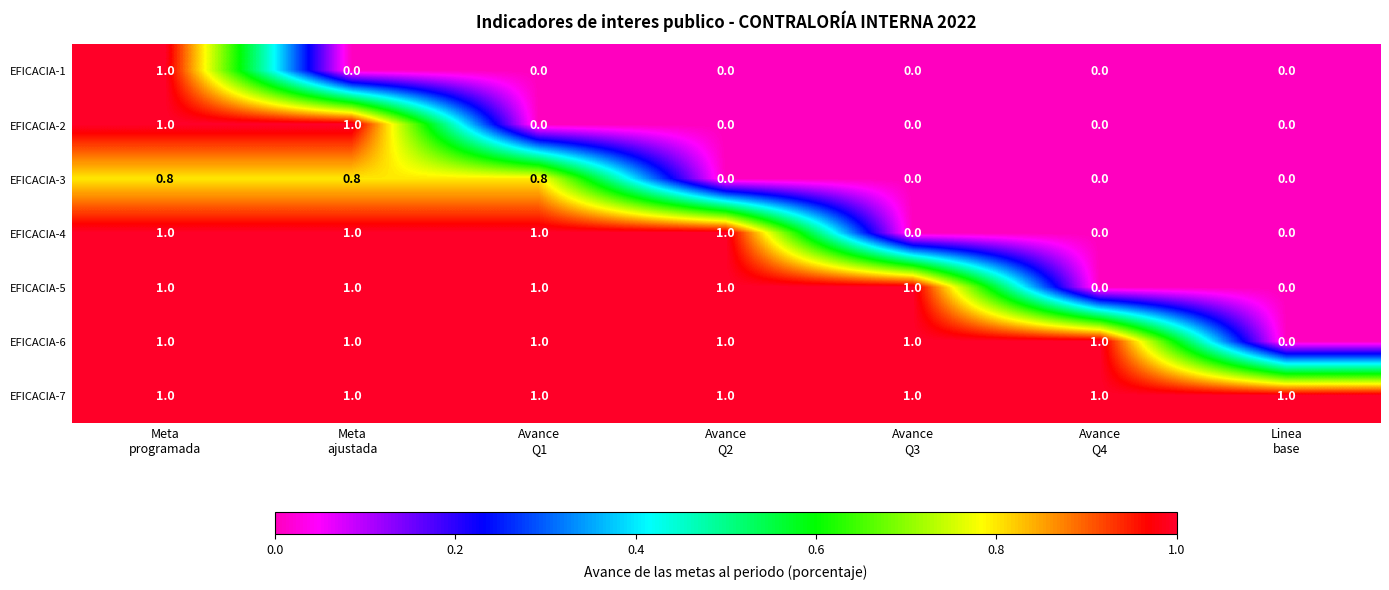

What is the difference between the highest and lowest values at Avance
Q1?

1.0